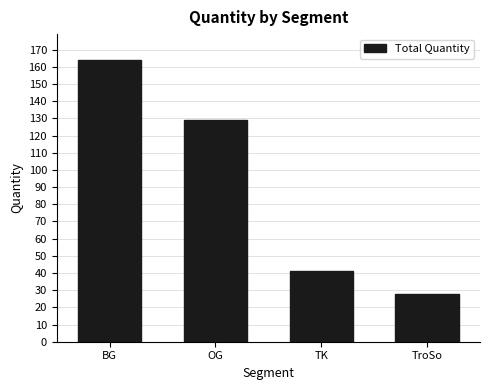

What is the greatest value displayed?

164